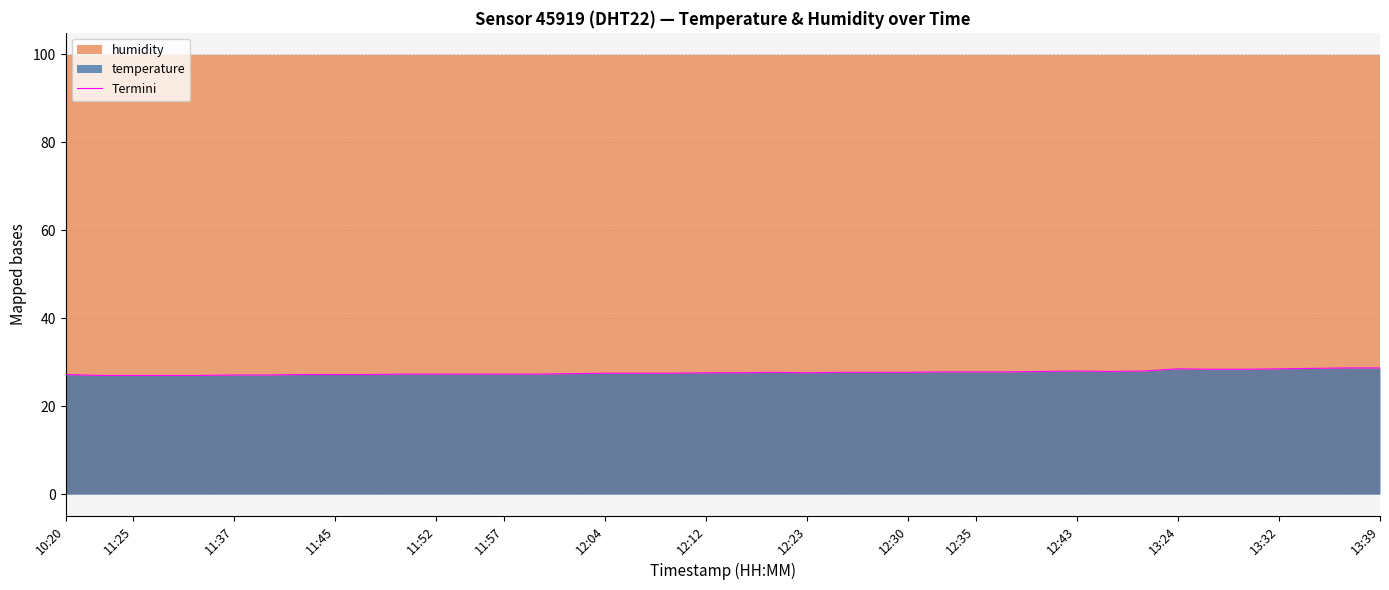

Is it true that Termini equals 27.2 at 10:20?

True